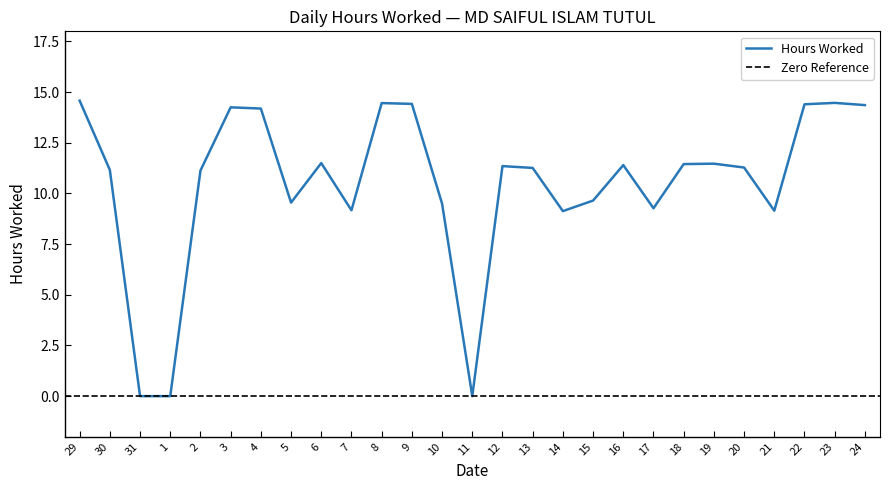

Reading right to left, list all the values displayed in this chart.

14.4	14.5	14.4	9.2	11.3	11.5	11.4	9.3	11.4	9.7	9.1	11.3	11.3	0.0	9.5	14.4	14.5	9.2	11.5	9.6	14.2	14.2	11.1	0.0	0.0	11.2	14.6